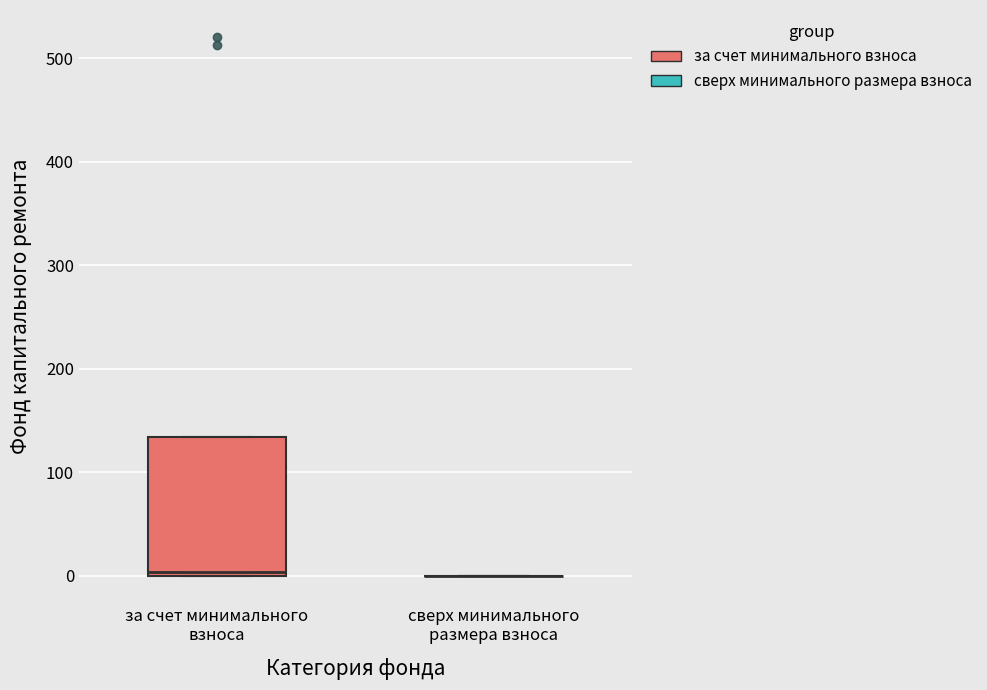

Reading left to right, transcribe this box plot: for each box, give where its median line is, the range the box spans, and where its two whiskers end, as read against the y-axis. The values are not printed on the chart, so give them approximately, as read against the axis.

за счет минимального взноса: median 0 (just above the box's lower edge), box 0 to 130, whiskers 0 to 130
сверх минимального размера взноса: box collapsed to a line at 0, whiskers 0 to 0